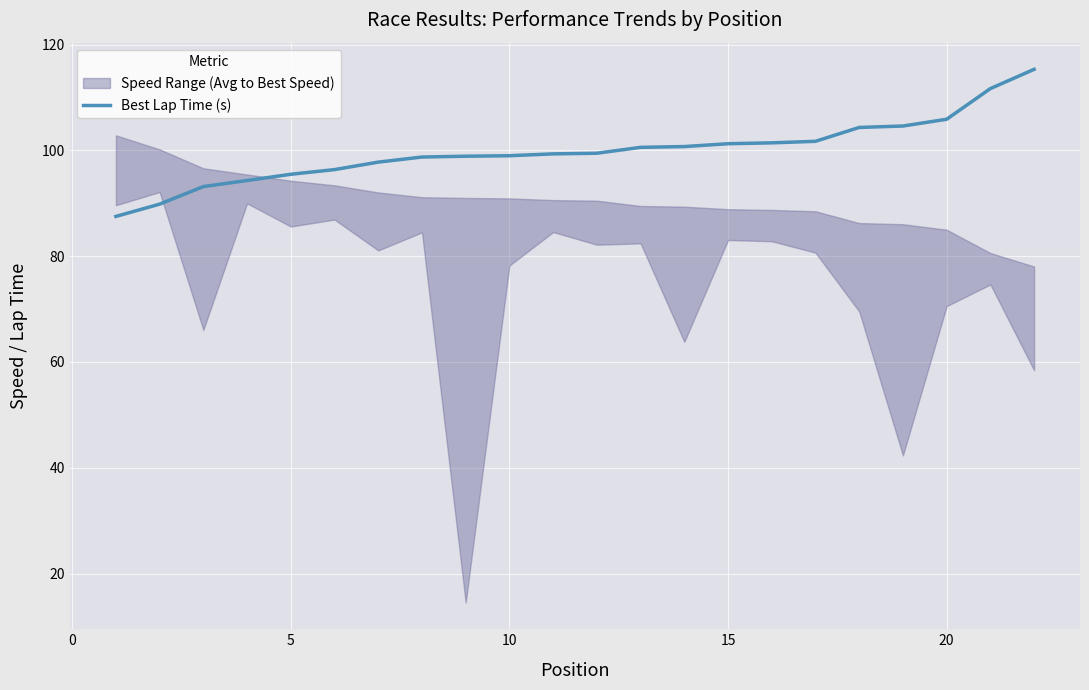

What is the highest value of the Best Lap Time (s) series?

115.3